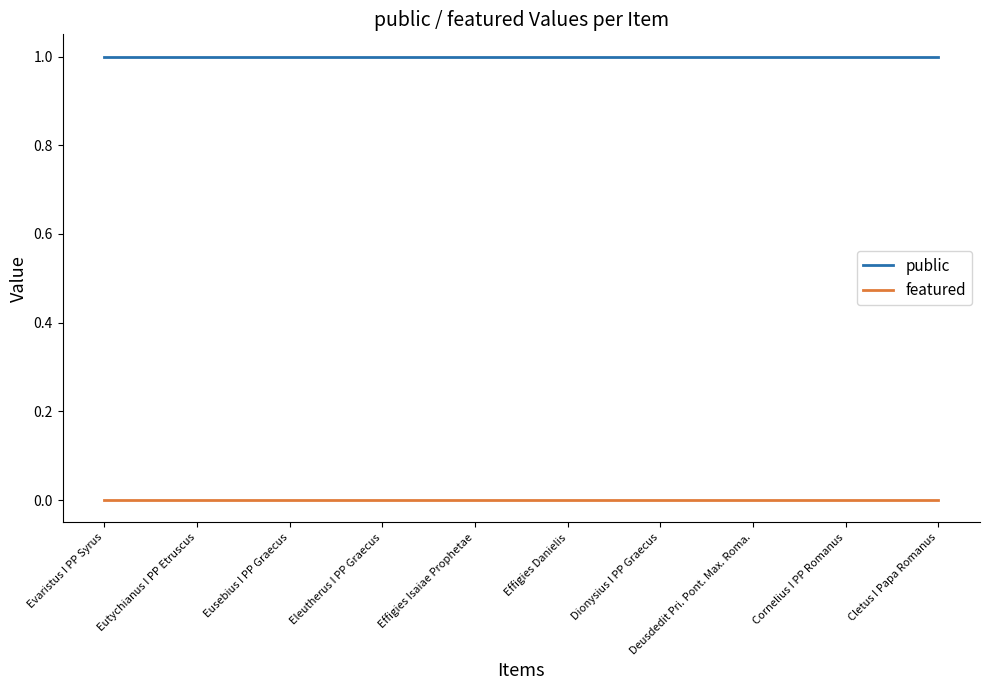

What is the approximate value of public at Eutychianus I PP Etruscus?

1